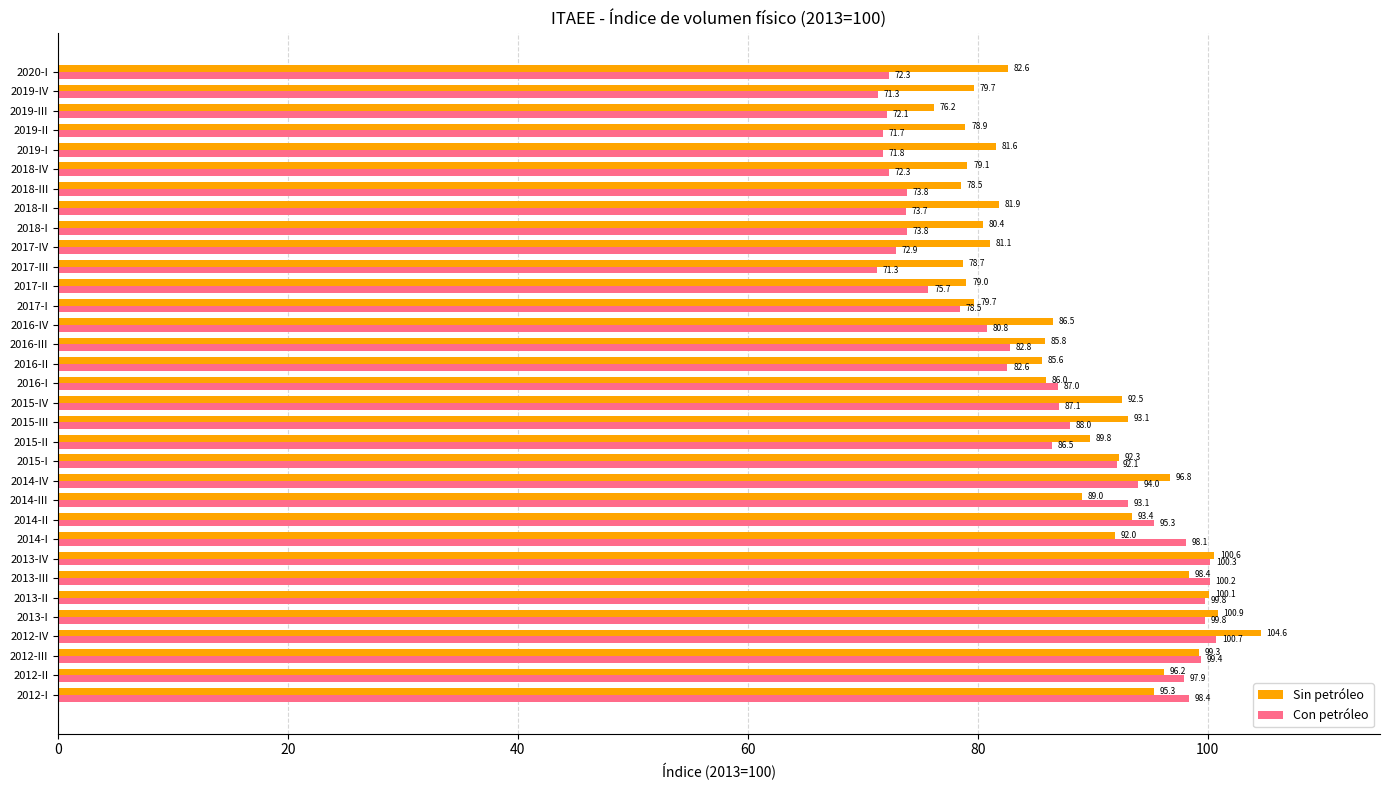

At 2013-II, list the series in order from smallest to largest.

Con petróleo, Sin petróleo